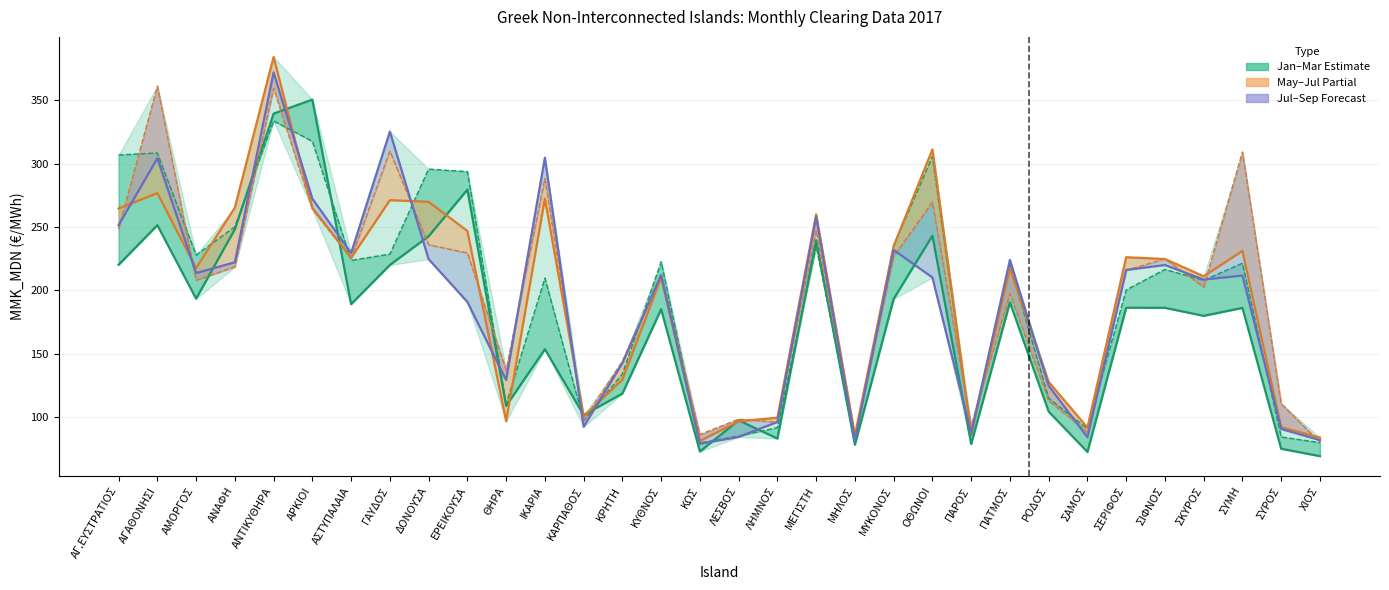

How many data points in May are above 224?

16